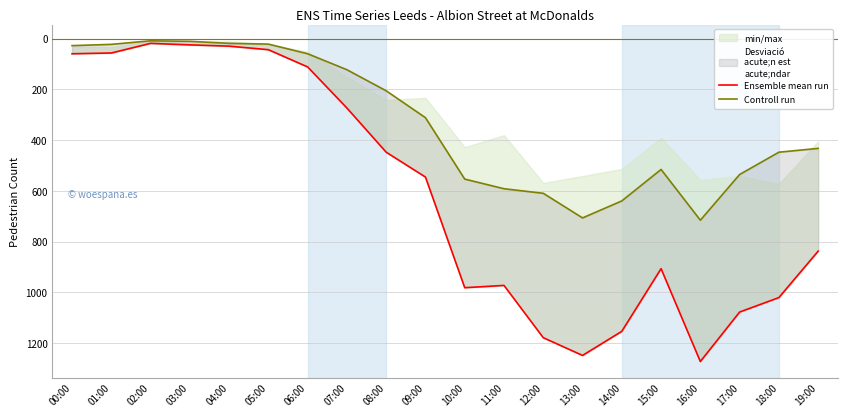

What is the difference between the highest and lowest values at 11:00?

381